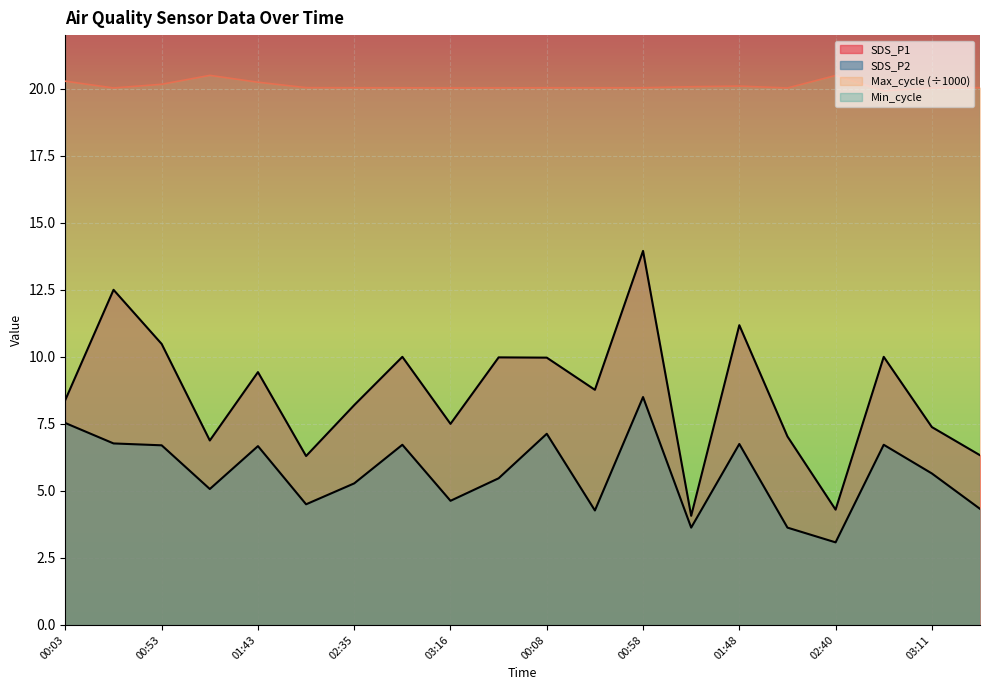

Between 01:18 and 00:28, which is larger?

00:28